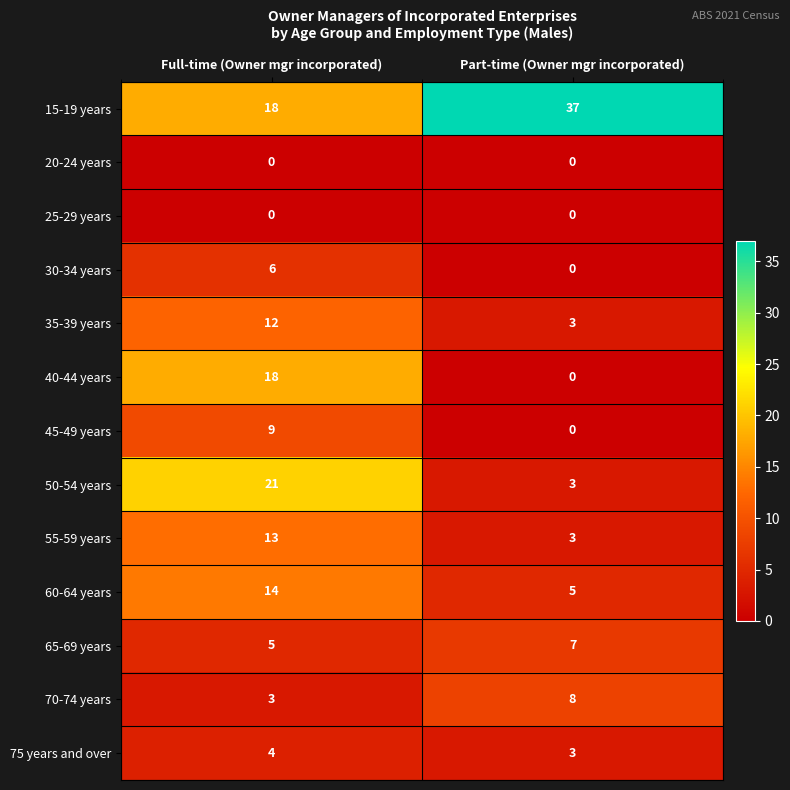

How many categories are shown in the chart?

2